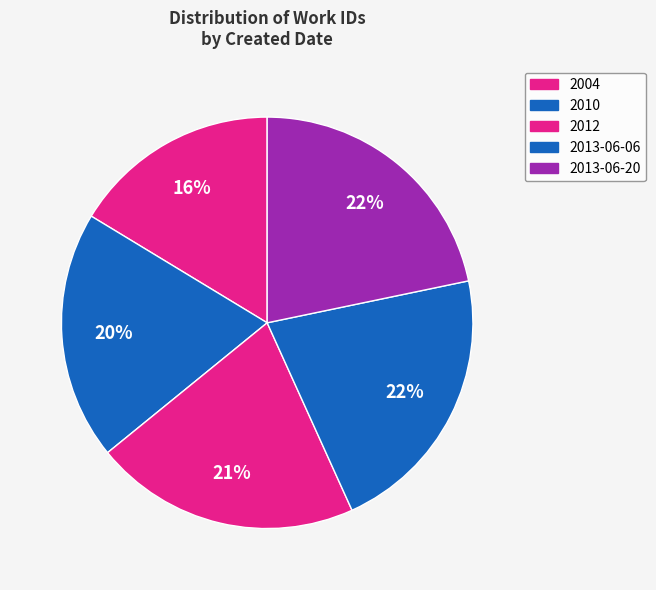

Between 2012 and 2010, which is larger?

2012